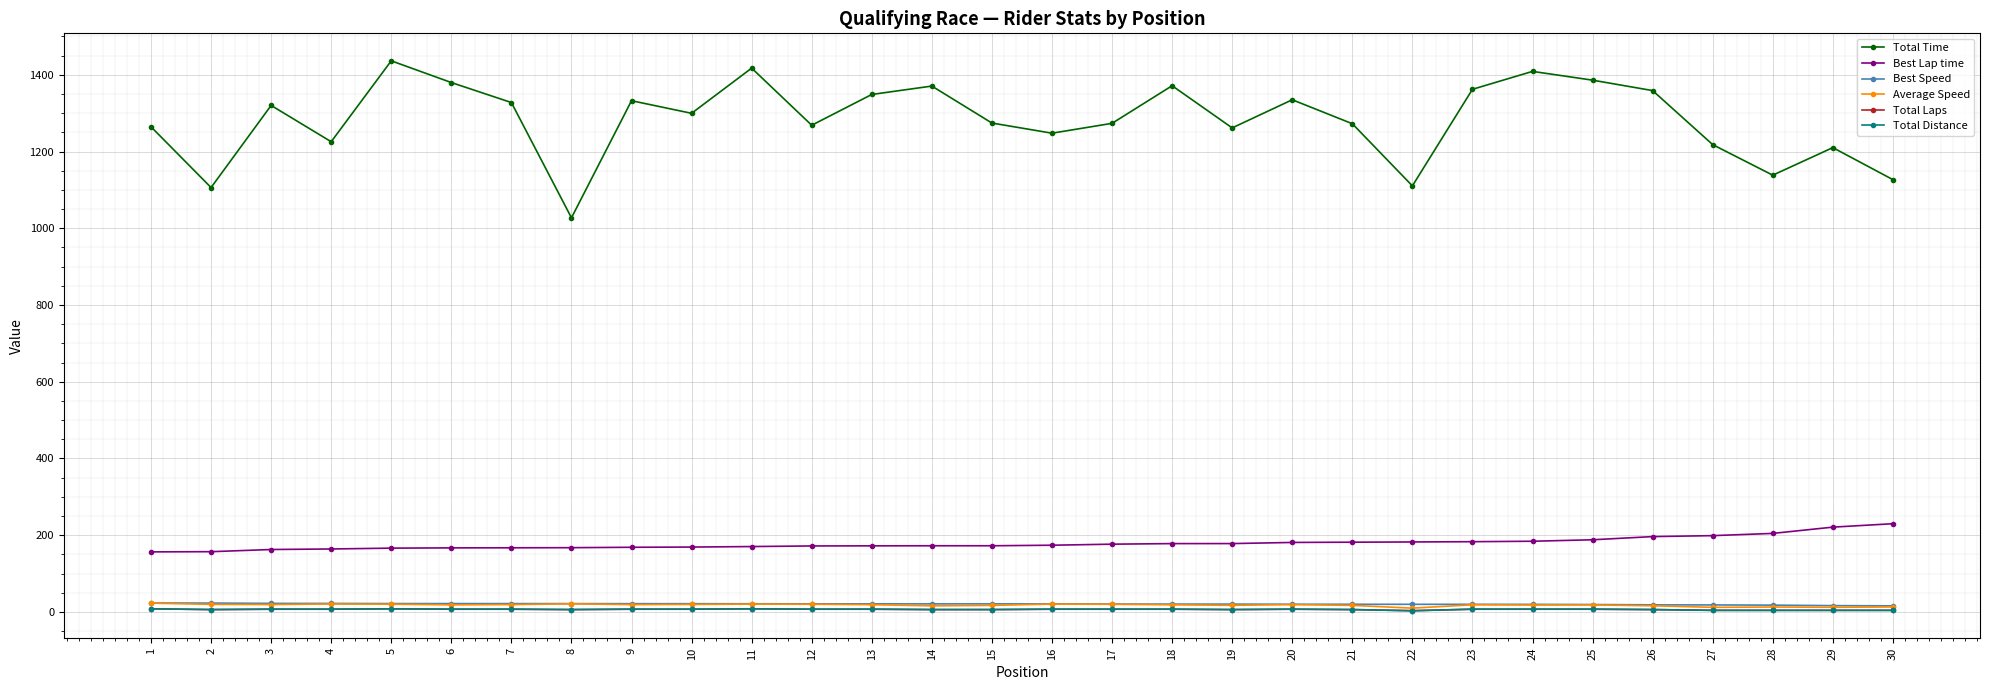

Does the chart have visible grid lines?

Yes